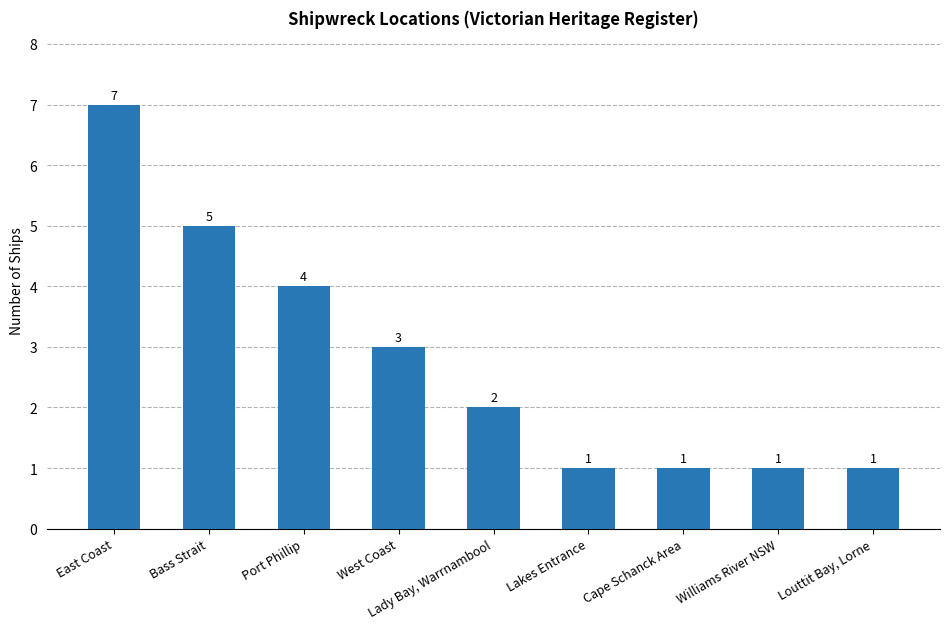

What position from the right is Port Phillip?

7